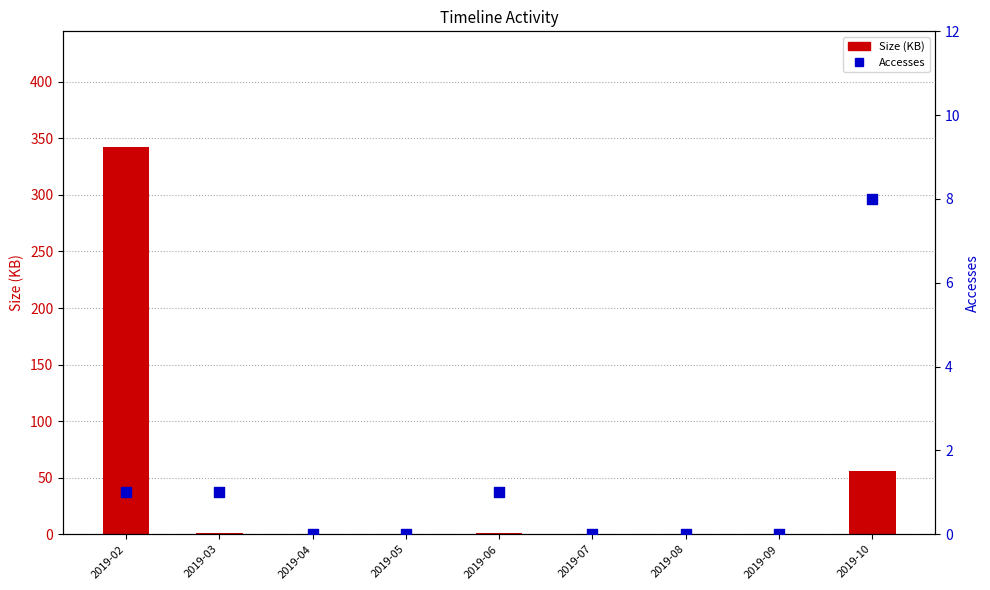

Which series has the largest Y range (max minus min)?

Size (KB)